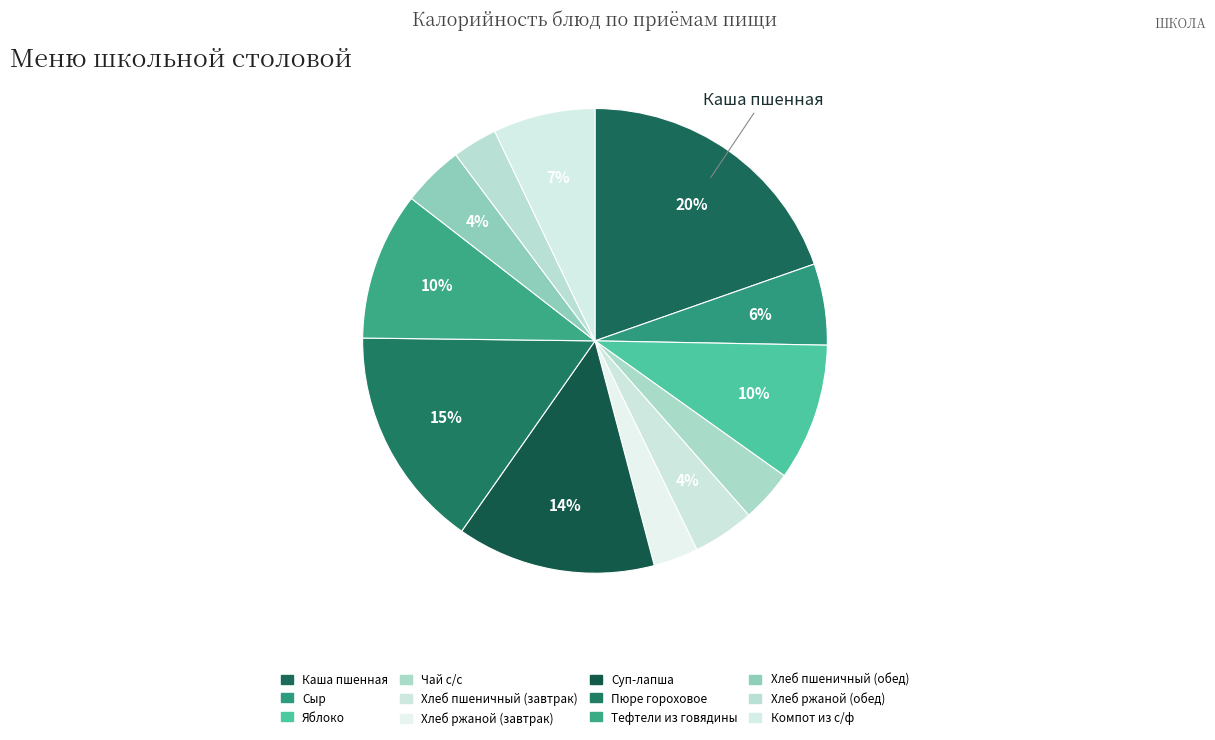

Which category has the smallest portion of the pie?

Хлеб ржаной (завтрак)